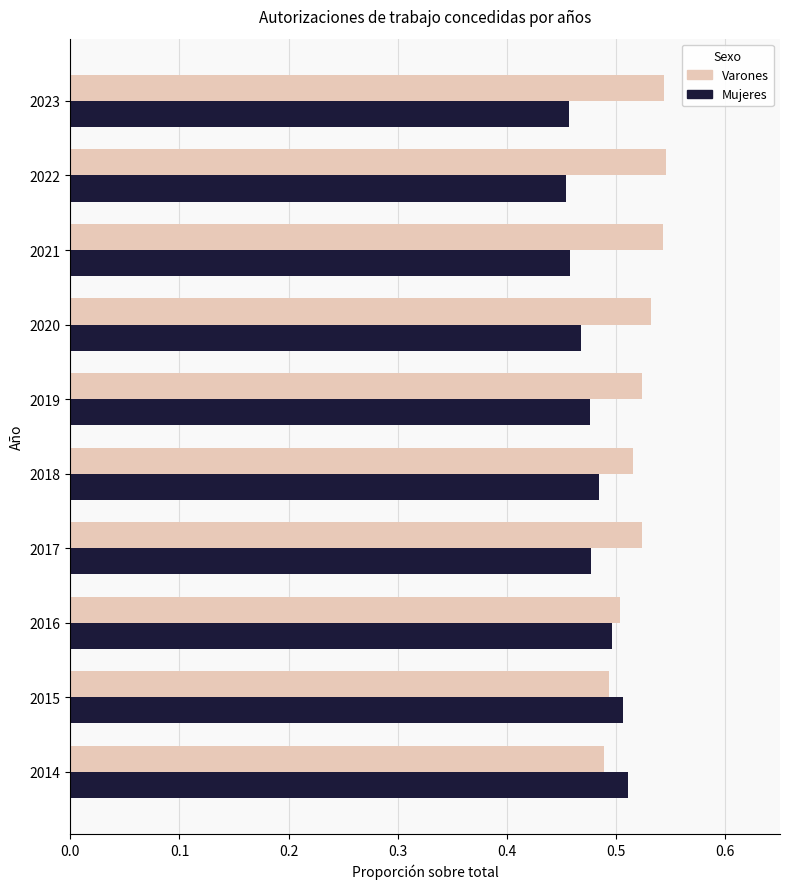

What is the sum of all Mujeres values?

4.8